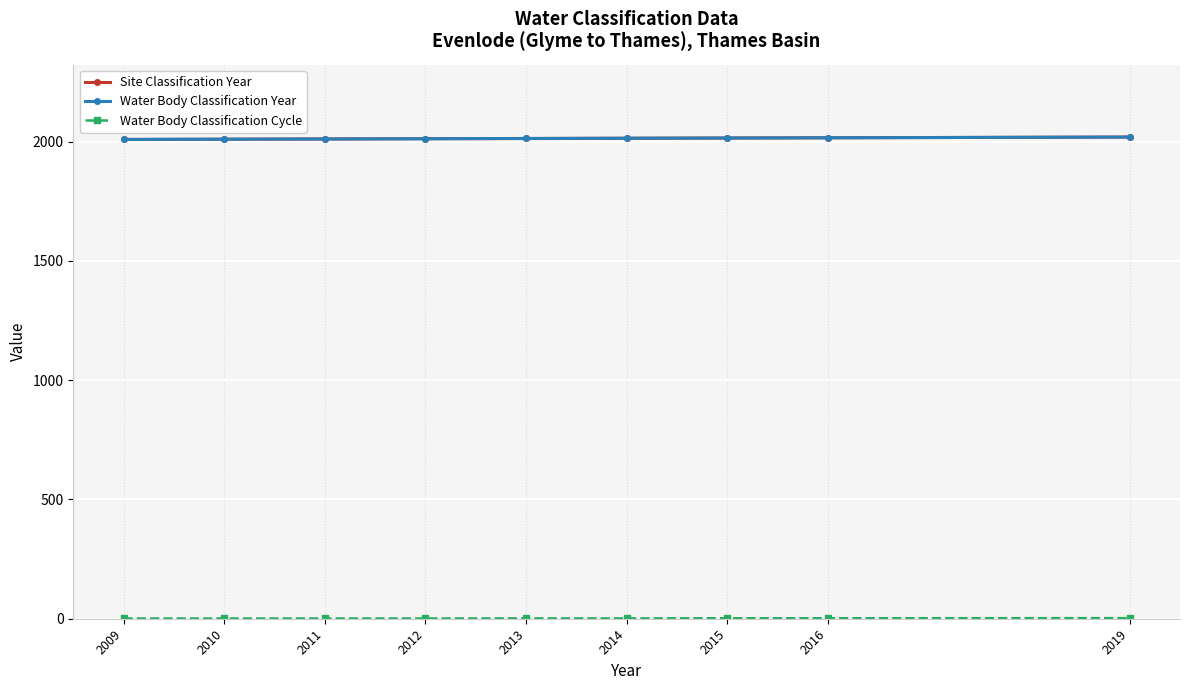

Is this an area chart (filled region under the line)?

No